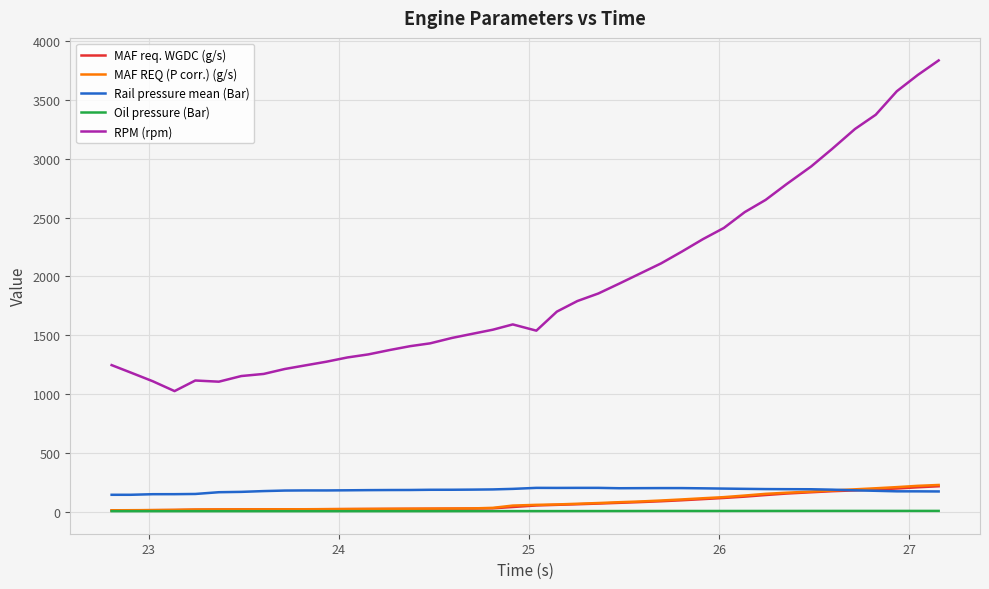

Which series has the largest range (max minus min)?

RPM (rpm)